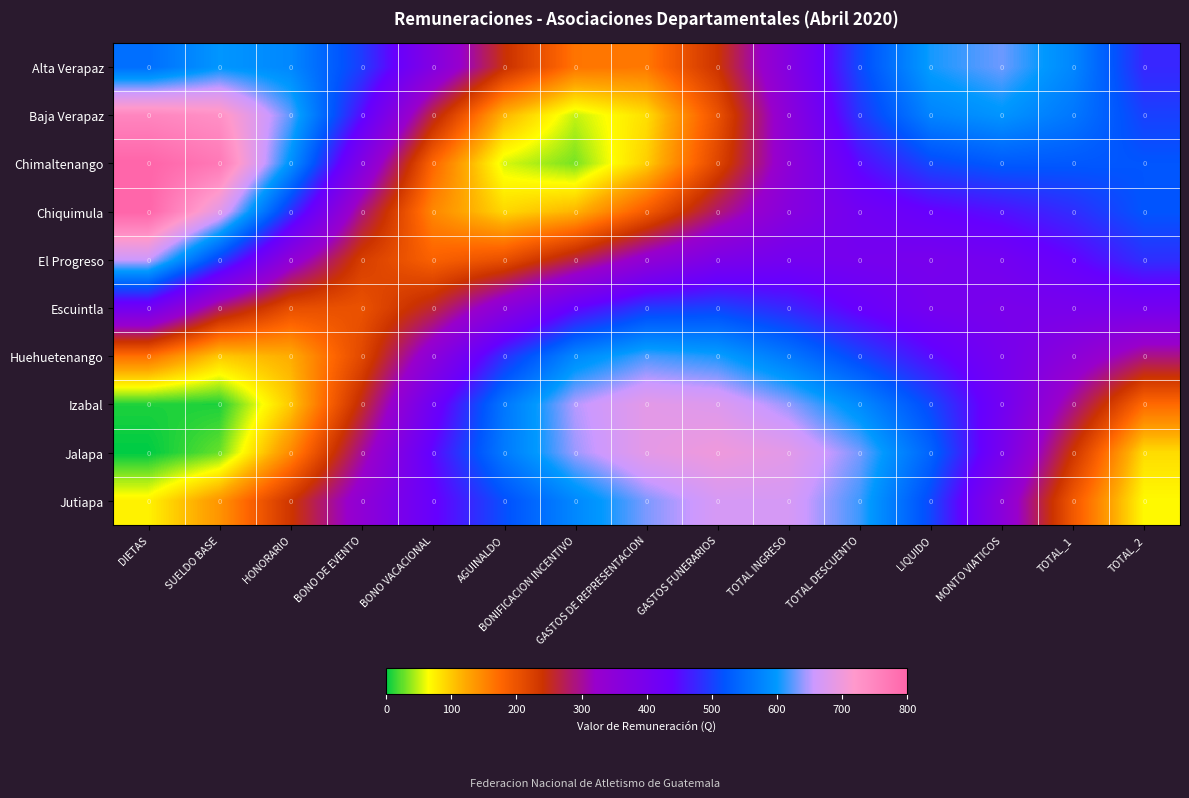

How many categories are shown in the chart?

15